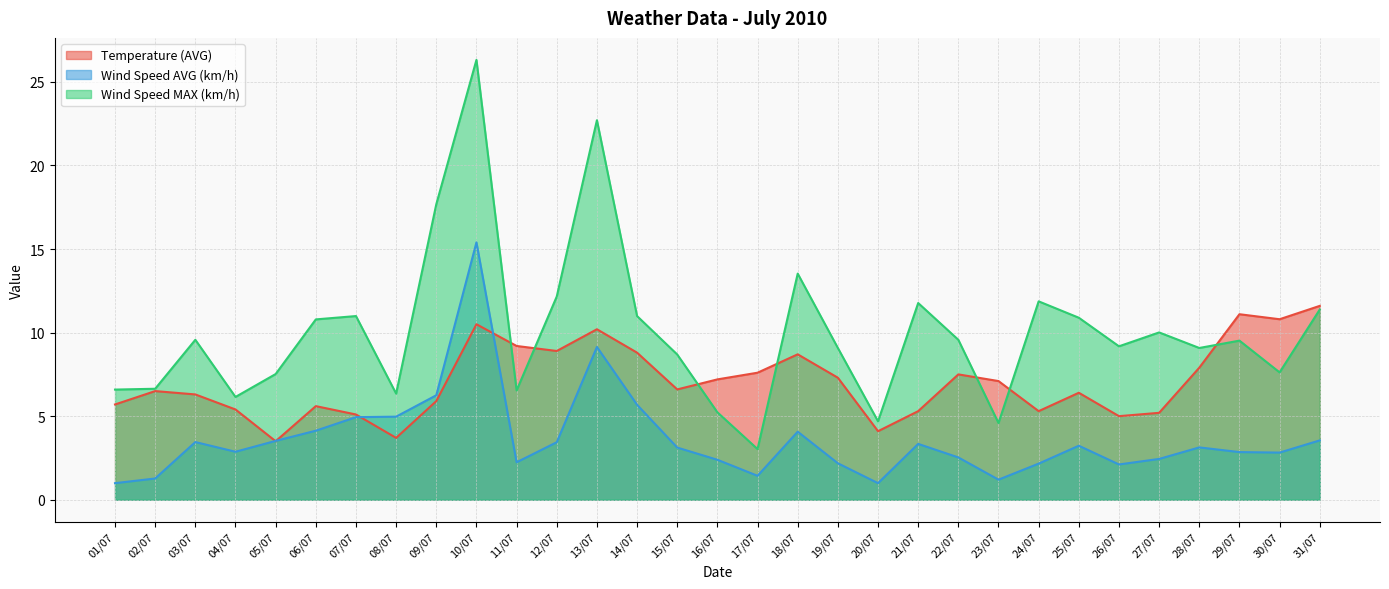

How many values in the Wind Speed MAX (km/h) series exceed 9?

19